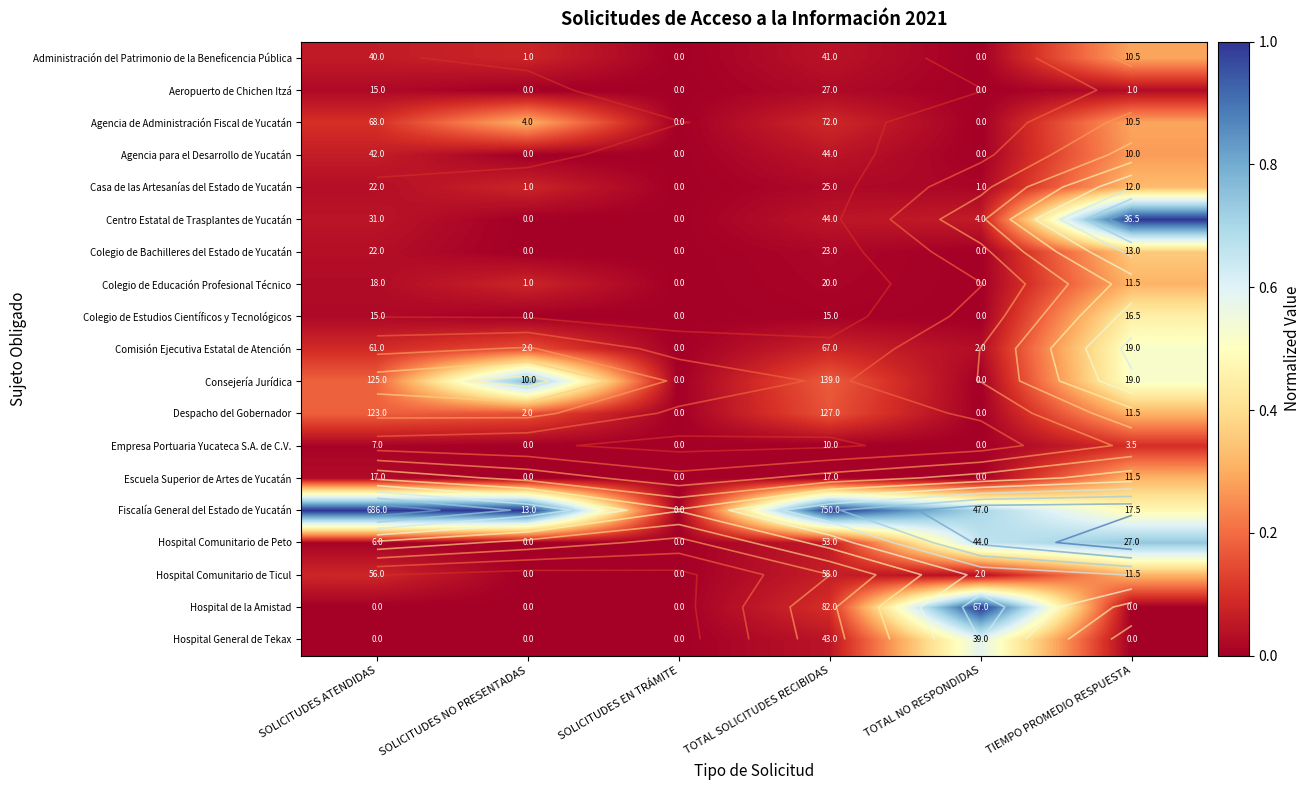

At which label is Fiscalía General del Estado de Yucatán closest to 0?

SOLICITUDES EN TRÁMITE